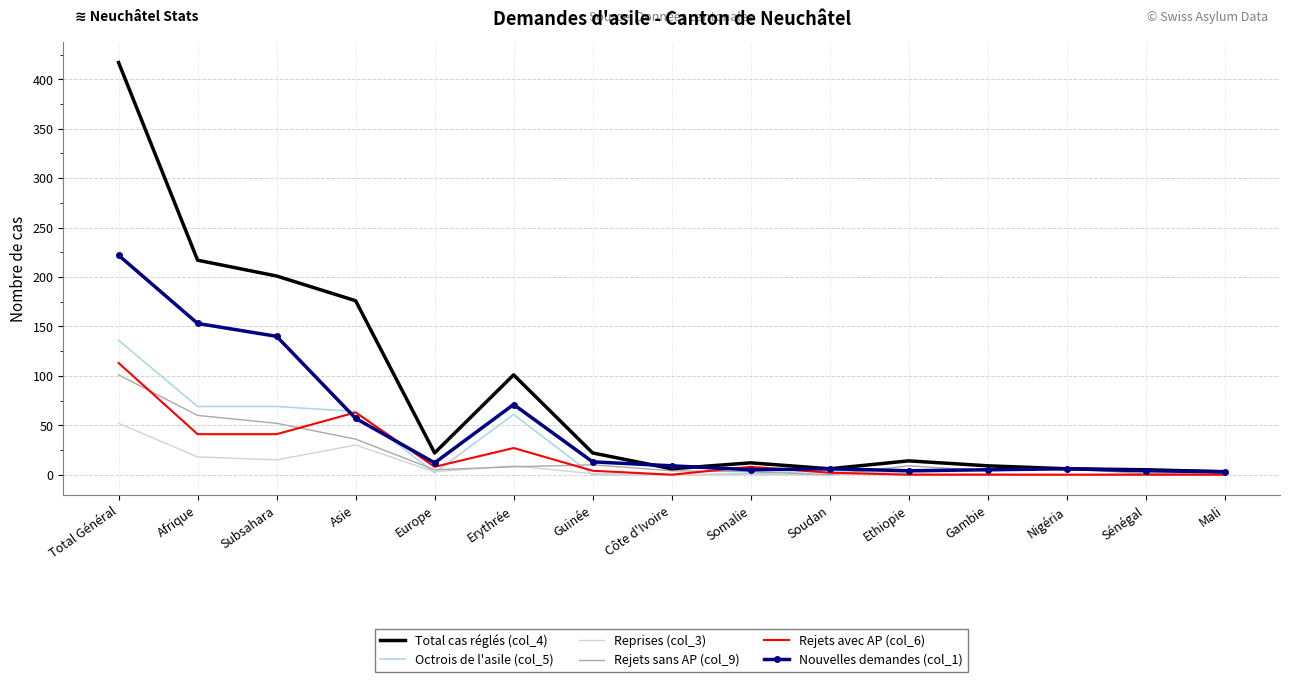

At which category is the sum across all series the highest?

Total Général